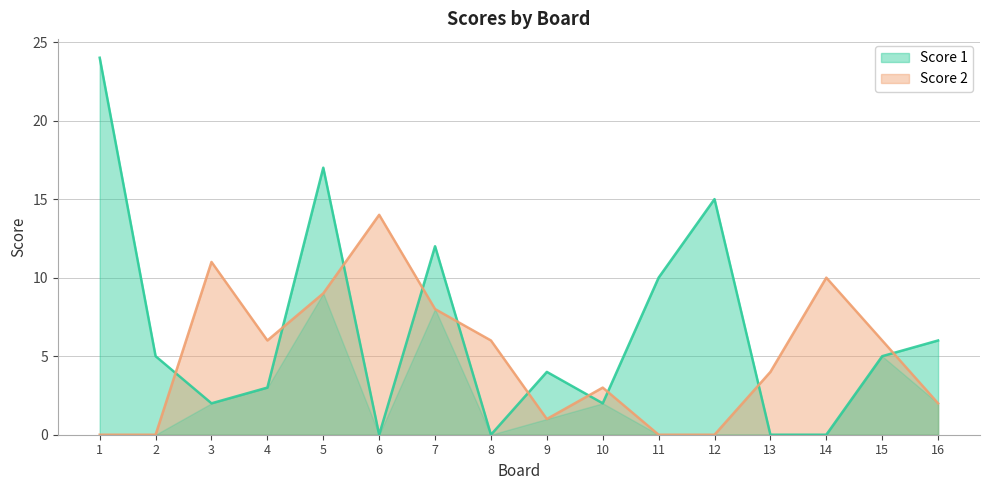

True or false: Score 1 has a value of 10 at 11.

True